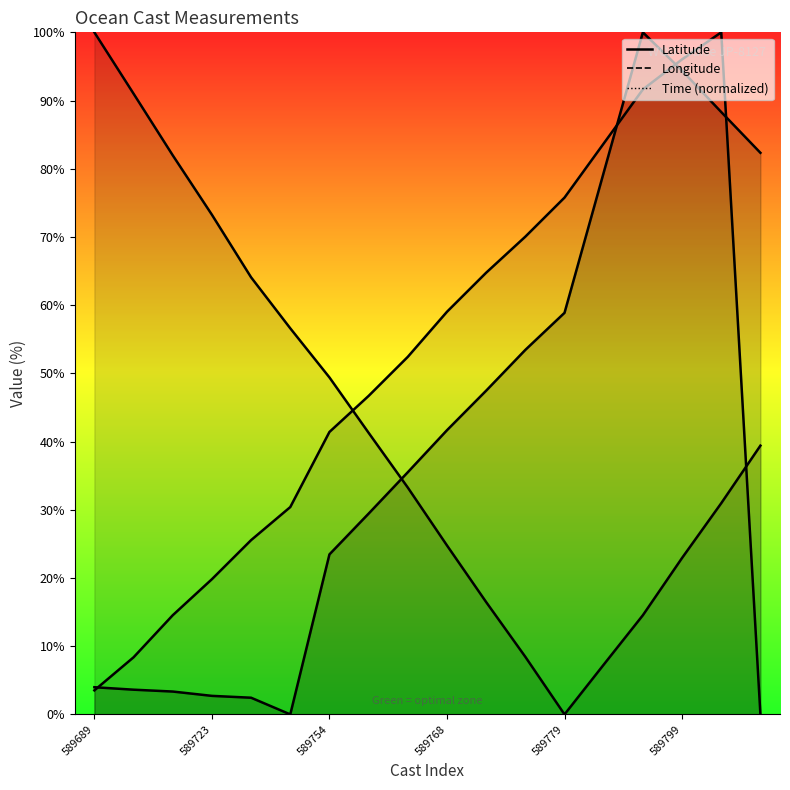

How many lines are shown in the chart?

3